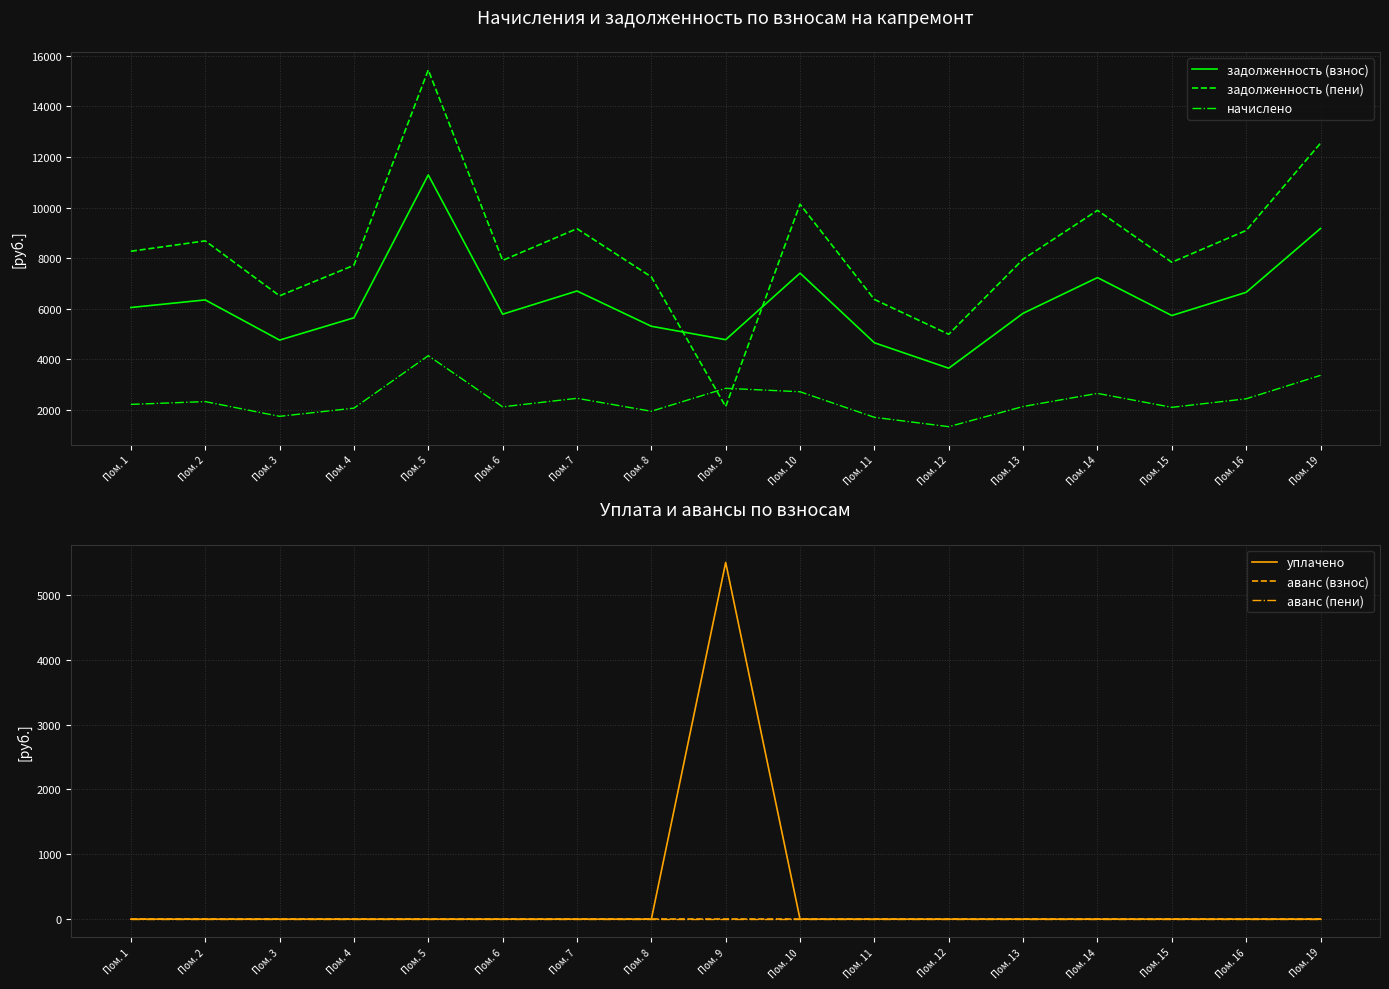

At which label does начислено first exceed 2222?

Пом. 1